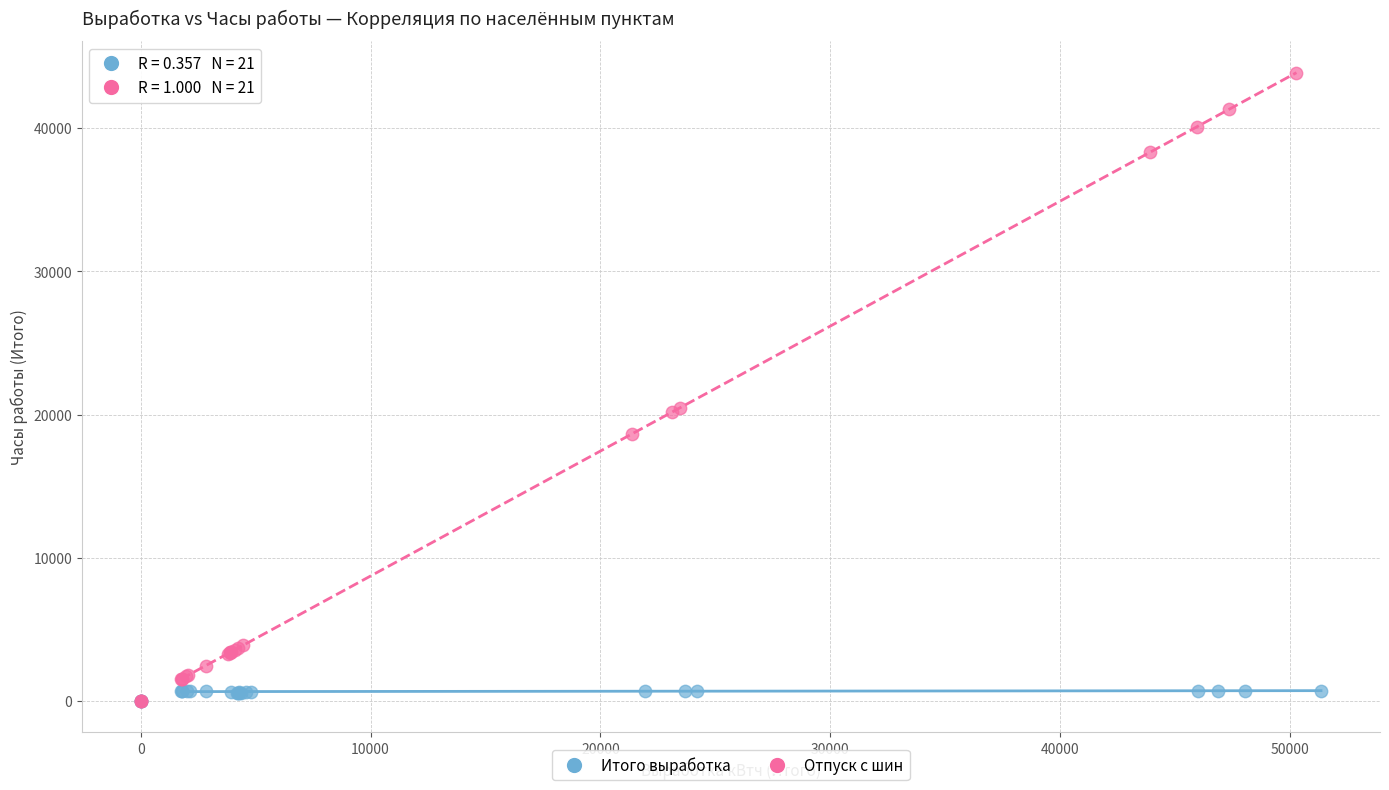

Which series reaches the maximum Y coordinate?

Отпуск с шин